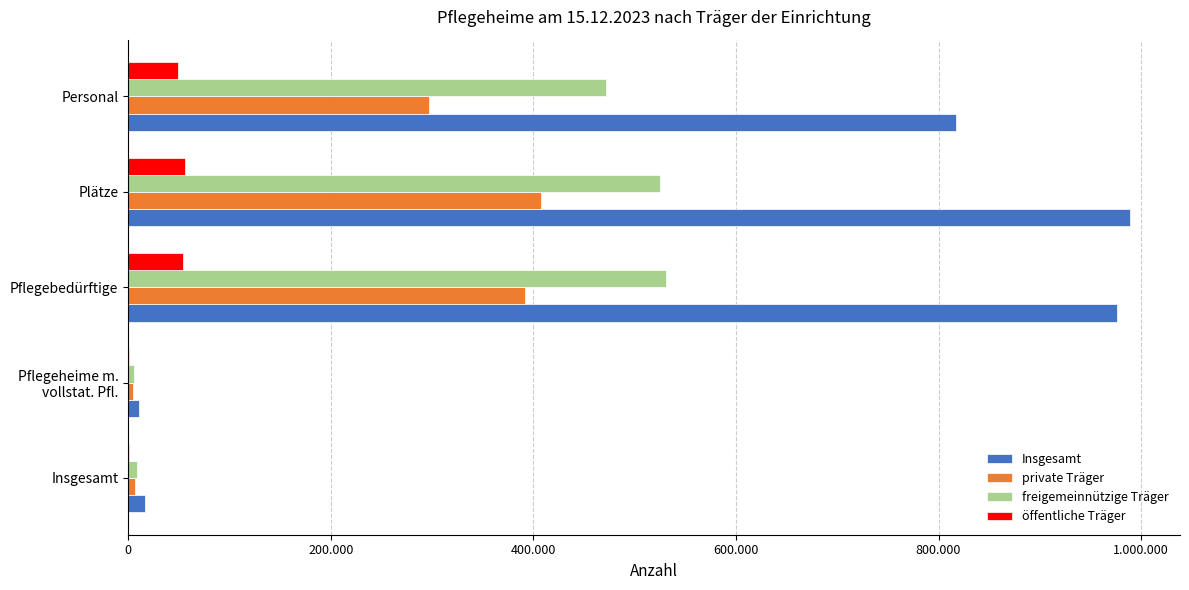

What is the value of the freigemeinnützige Träger bar at the 2nd from the left?

6085